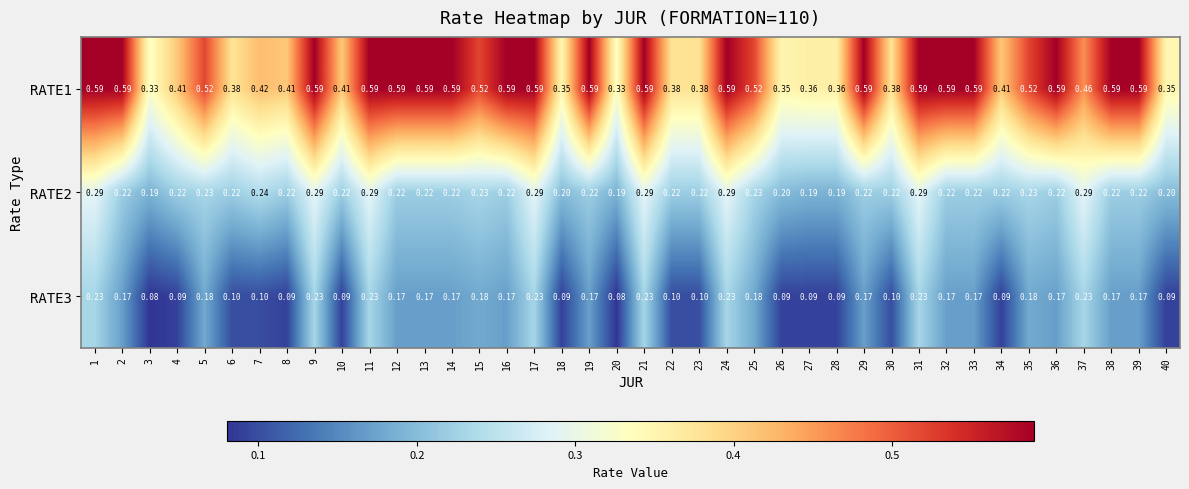

What is the smallest value displayed?

0.1